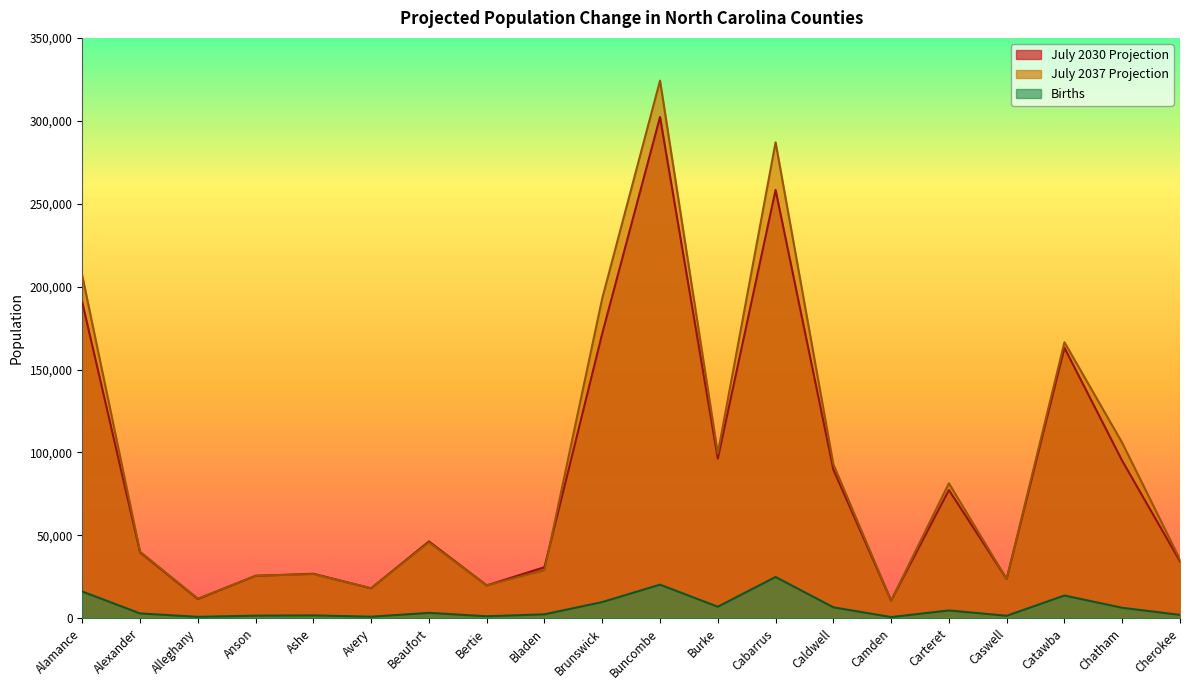

What is the total value across all series at Cabarrus?

570291